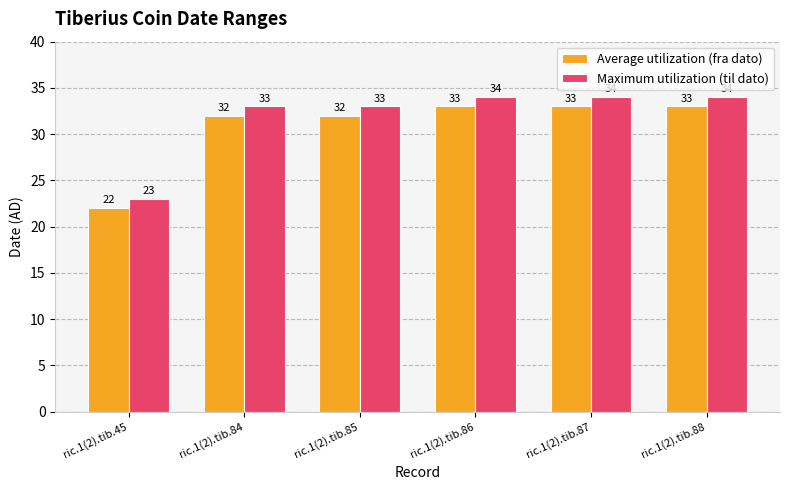

Reading left to right, transcribe all the data shown in this chart.

Average utilization (fra dato): 22	32	32	33	33	33
Maximum utilization (til dato): 23	33	33	34	34	34